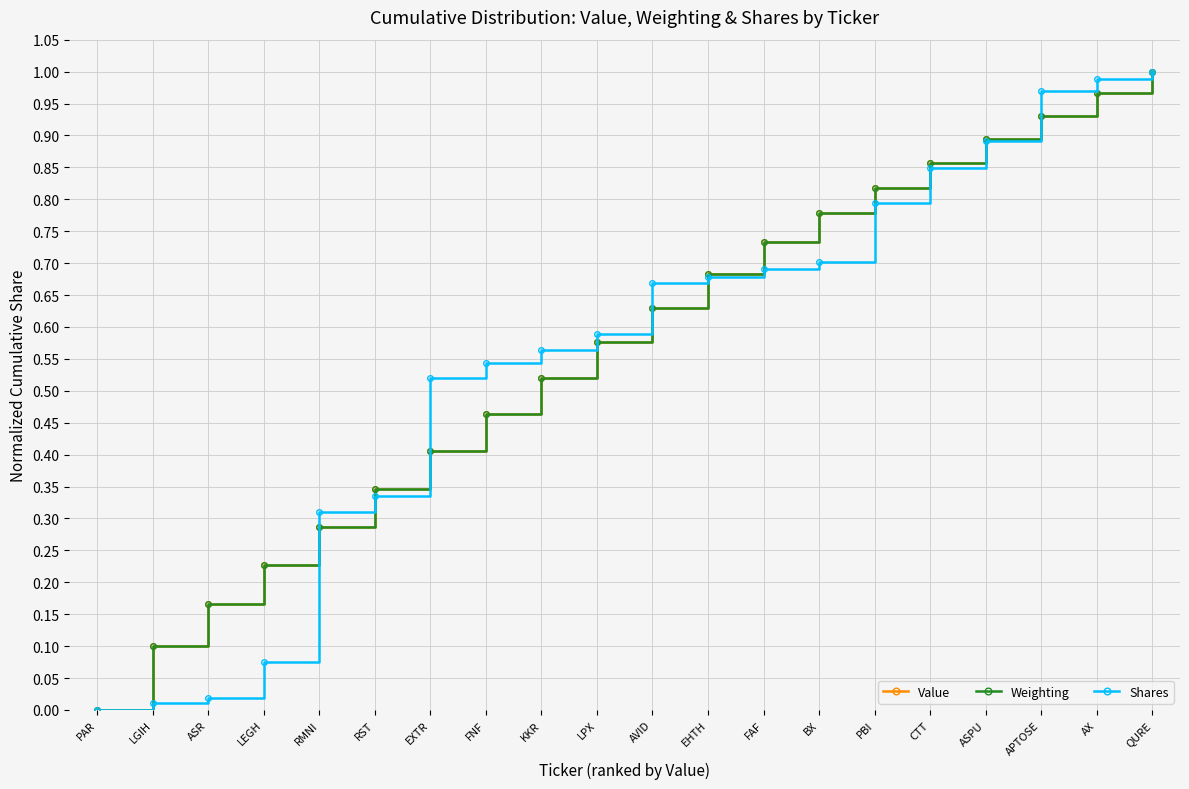

True or false: Weighting has more than 0 interior local peaks.

False